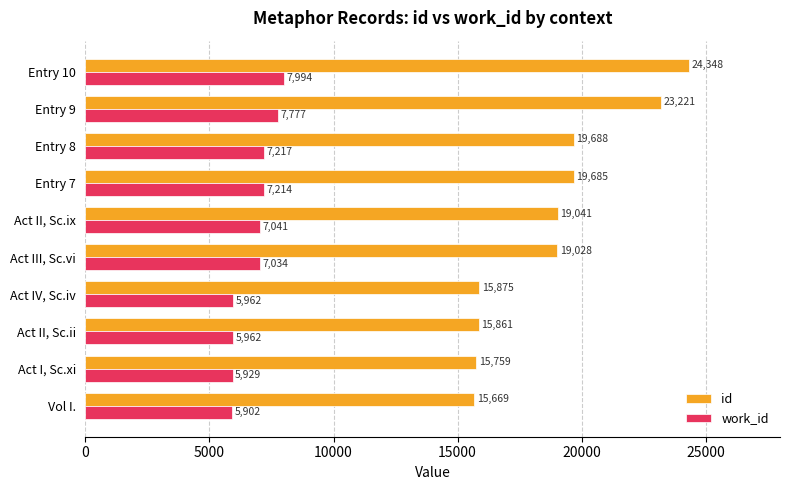

What is the total value across all series at Entry 8?

26905